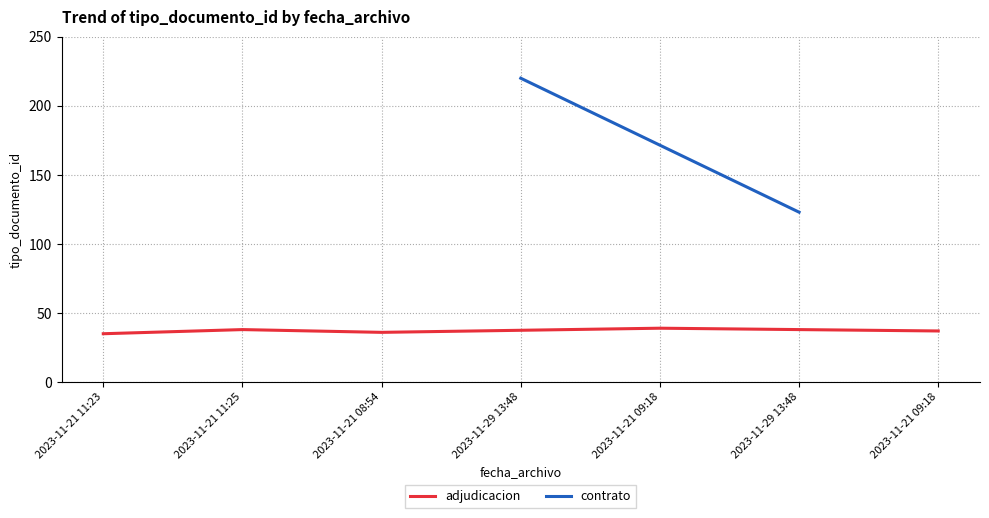

True or false: there are more than 0 points higher than both neighbors.

True